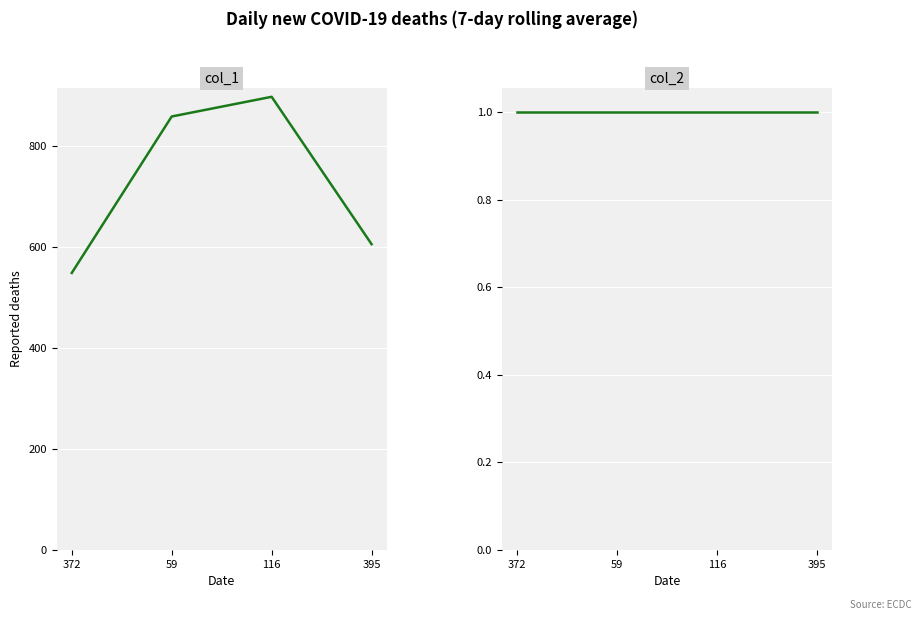

Is this an area chart (filled region under the line)?

No